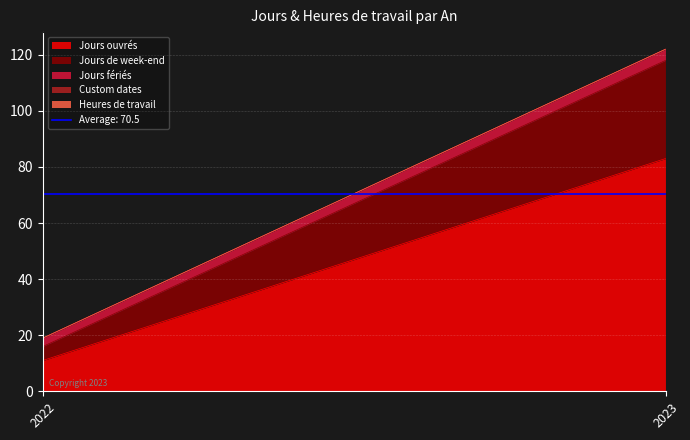

Which has a higher value, 2022 or 2023?

2023